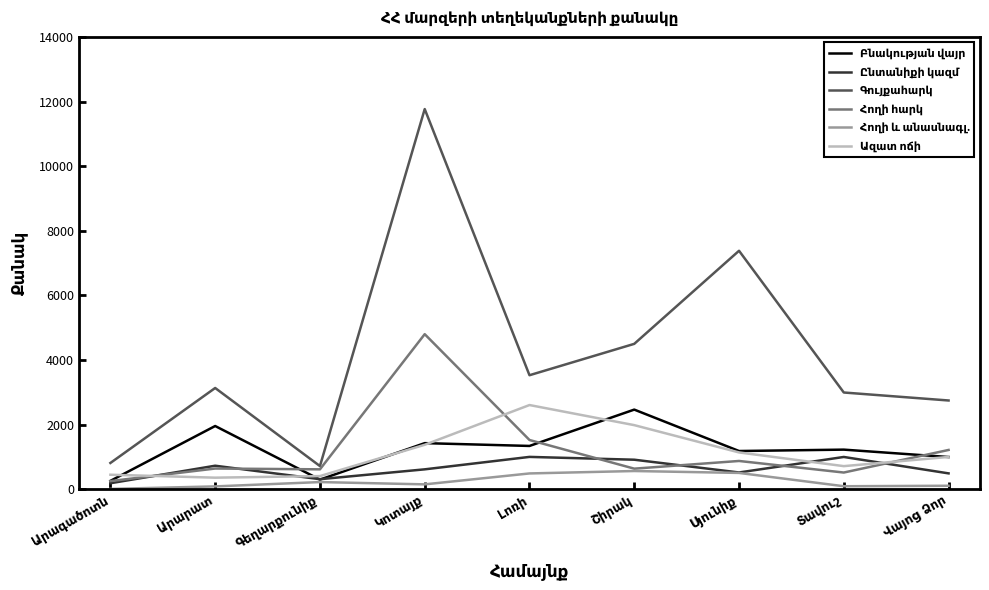

List the labels in order of Ընտանիքի կազմ value, smallest first.

Արագածոտն, Գեղարքունիք, Վայոց Ձոր, Սյունիք, Կոտայք, Արարատ, Շիրակ, Տավուշ, Լոռի